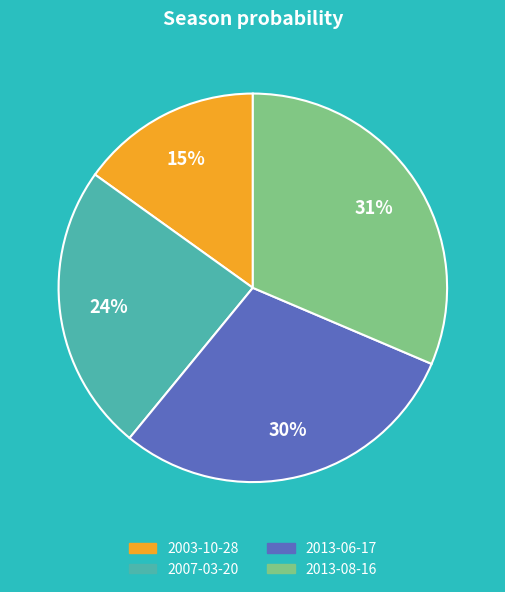

Which slice is the smallest?

2003-10-28